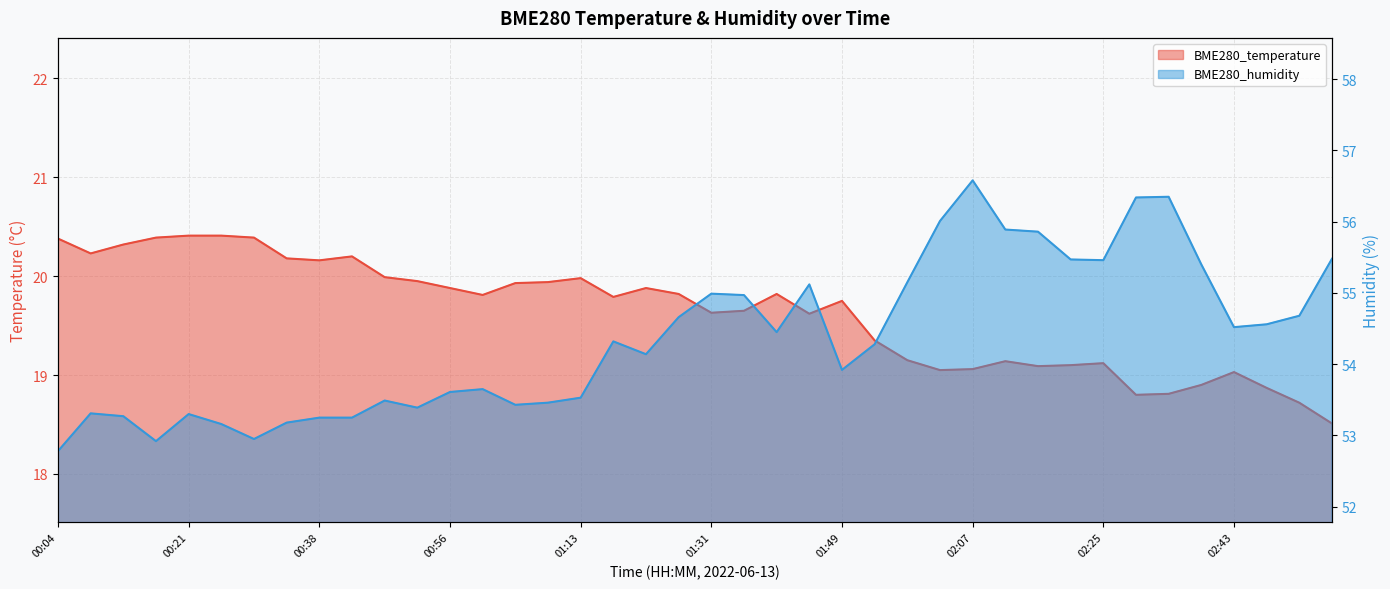

At which label does BME280_temperature first exceed 19?

00:04